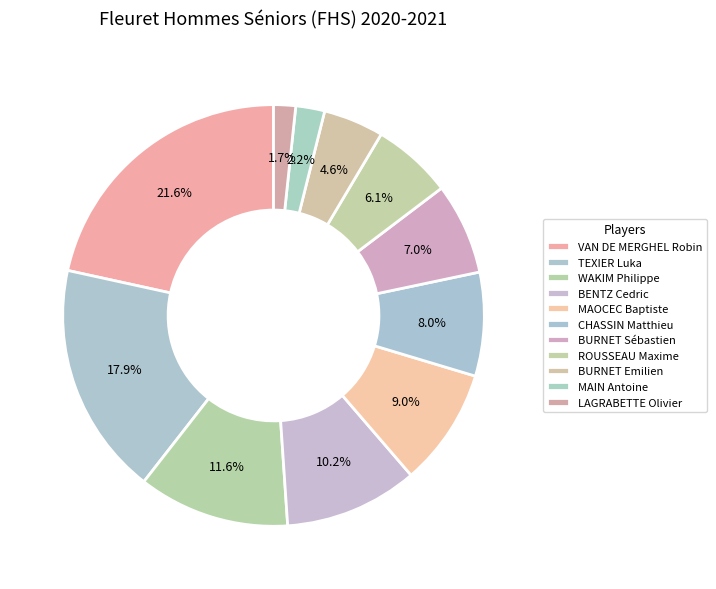

Which slice is the largest?

VAN DE MERGHEL Robin